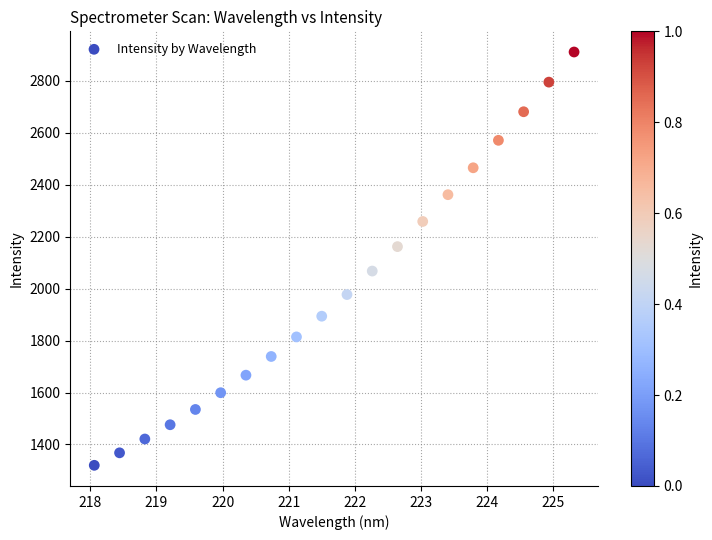

What is the range of X values (max minus min)?

7.3